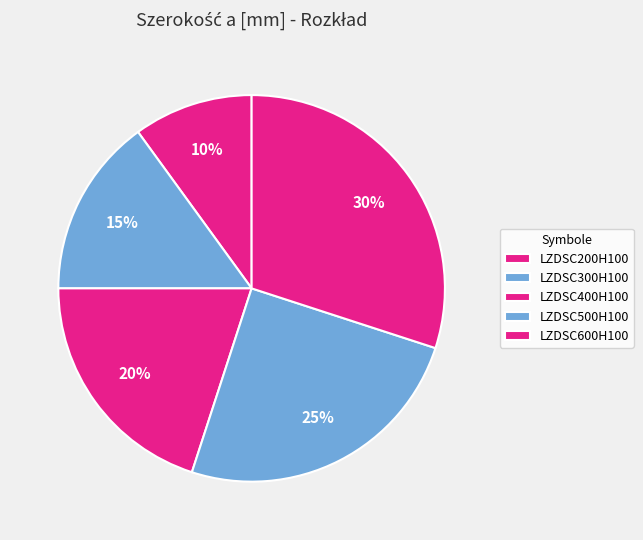

Does LZDSC300H100 account for over 50% of the chart?

No